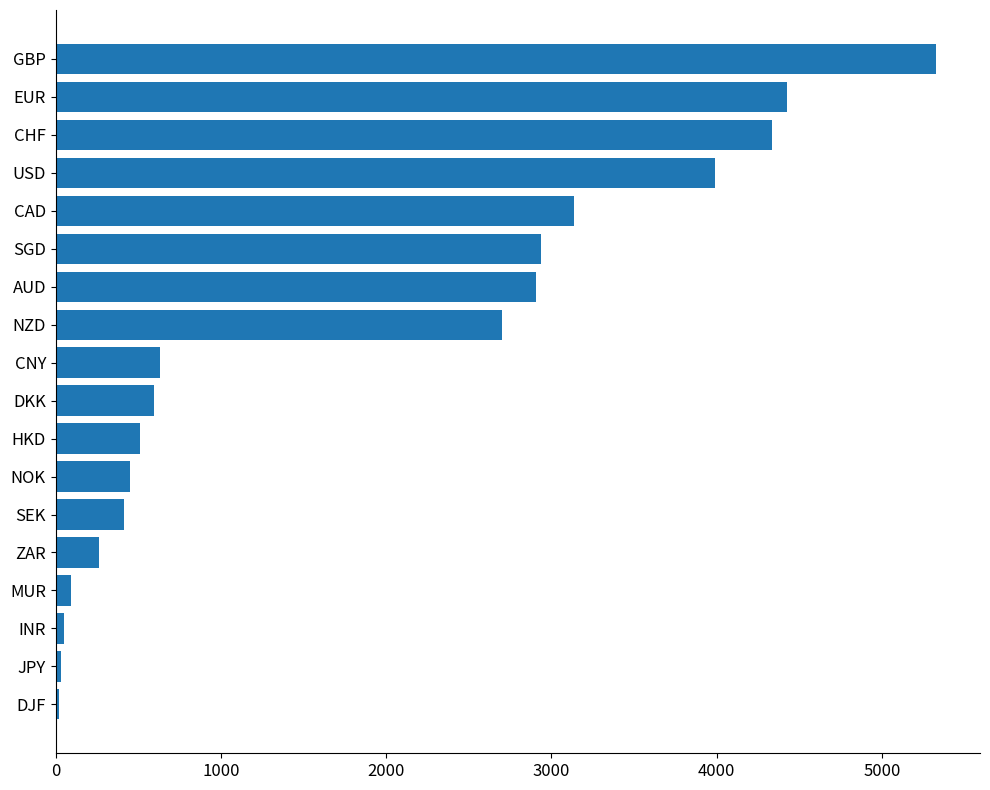

What is the maximum value shown in the chart?

5326.6